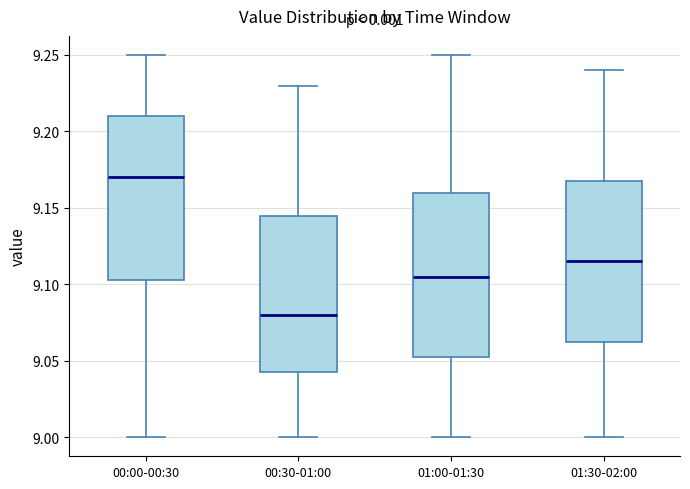

Reading left to right, transcribe this box plot: for each box, give where its median line is, the range the box spans, and where its two whiskers end, as read against the y-axis. The values are not printed on the chart, so give them approximately, as read against the axis.

00:00-00:30: median 9.170, box 9.105 to 9.210, whiskers 9.000 to 9.250
00:30-01:00: median 9.080, box 9.045 to 9.145, whiskers 9.000 to 9.230
01:00-01:30: median 9.105, box 9.055 to 9.160, whiskers 9.000 to 9.250
01:30-02:00: median 9.115, box 9.065 to 9.170, whiskers 9.000 to 9.240